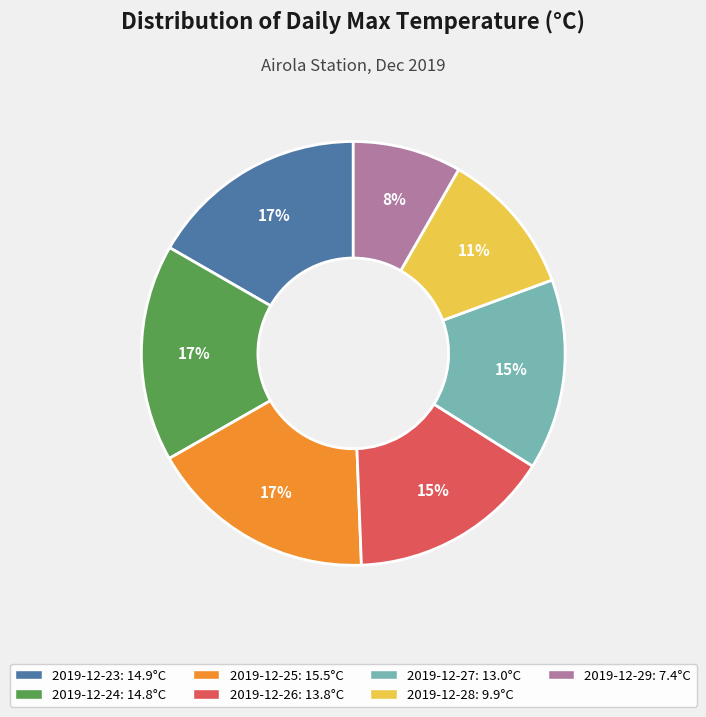

What is the ratio of the value at 2019-12-28 to the value at 2019-12-25?

0.6